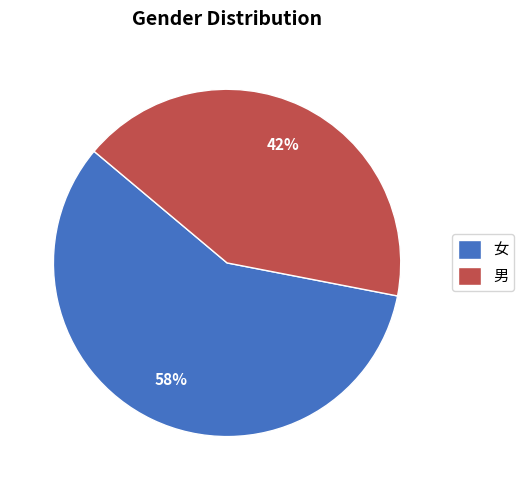

Do 男 and 女 together represent more than half of the pie?

Yes